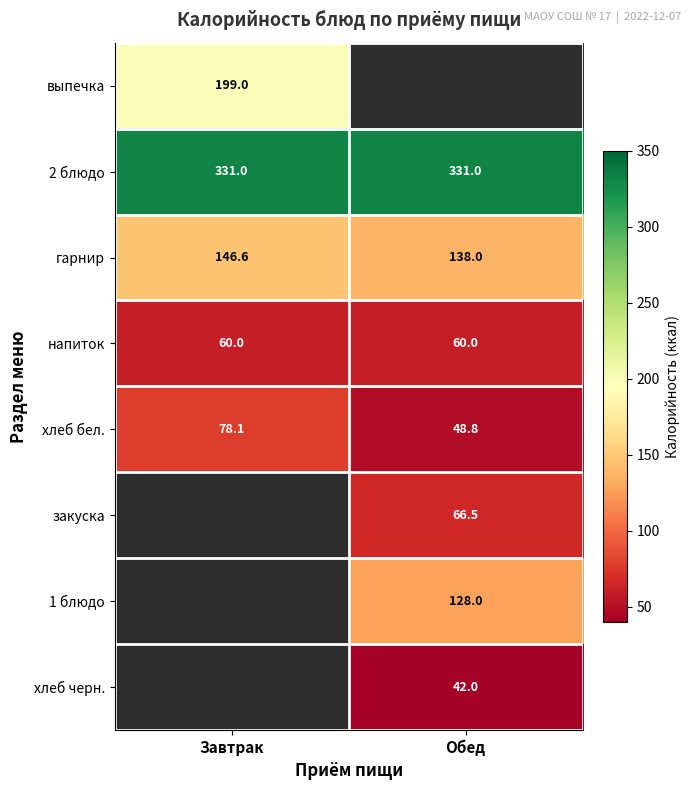

Is the value of 2 блюдо at Завтрак greater than the value of напиток at Обед?

Yes